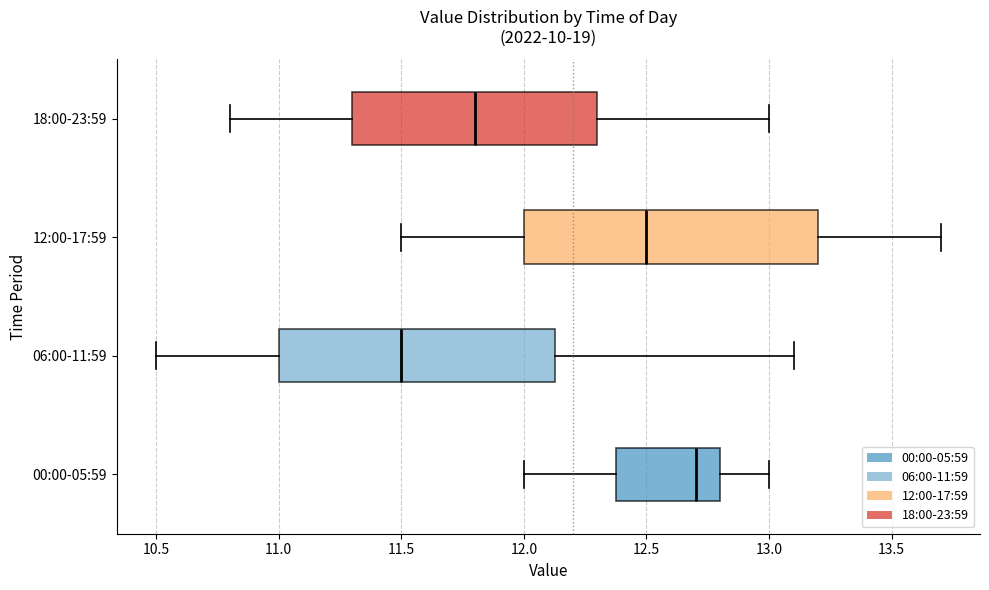

Reading bottom to top, read every box against the x-axis: the position of its median line, the range the box covers, and the ends of its whiskers. The values are not printed on the chart, so give them approximately, as read against the axis.

00:00-05:59: median 12.70, box 12.40 to 12.80, whiskers 12.00 to 13.00
06:00-11:59: median 11.50, box 11.00 to 12.15, whiskers 10.50 to 13.10
12:00-17:59: median 12.50, box 12.00 to 13.20, whiskers 11.50 to 13.70
18:00-23:59: median 11.80, box 11.30 to 12.30, whiskers 10.80 to 13.00